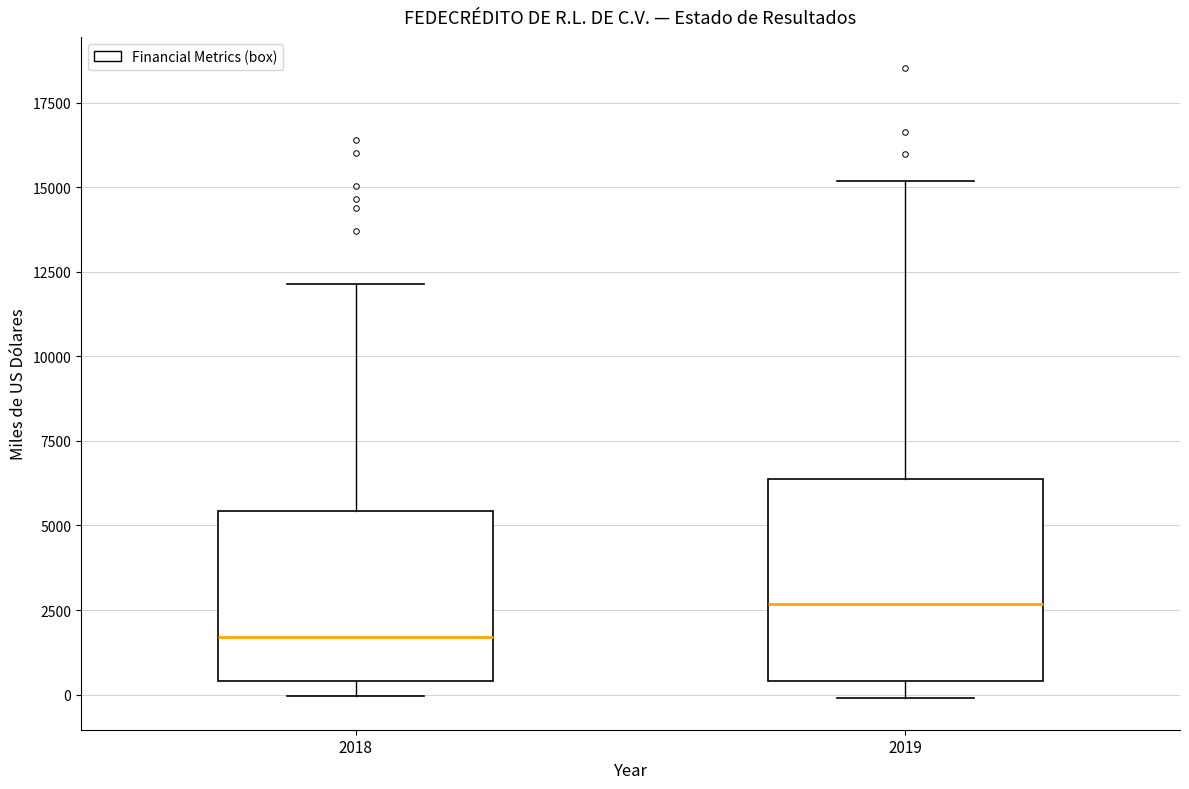

Comparing the boxes themselves (not the whiskers), which one is the tallest?

2019